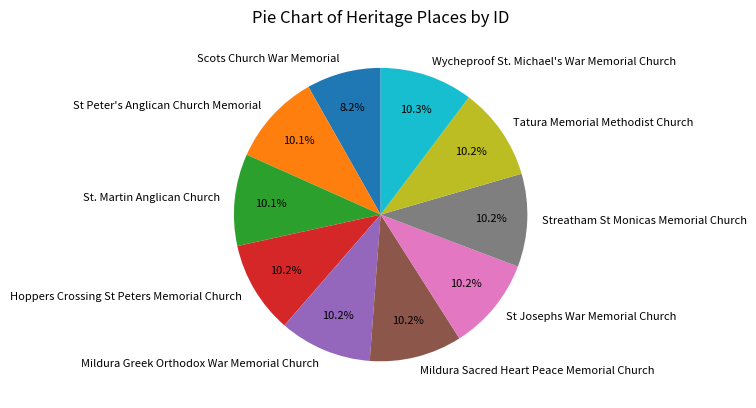

Which category has the smallest portion of the pie?

Scots Church War Memorial